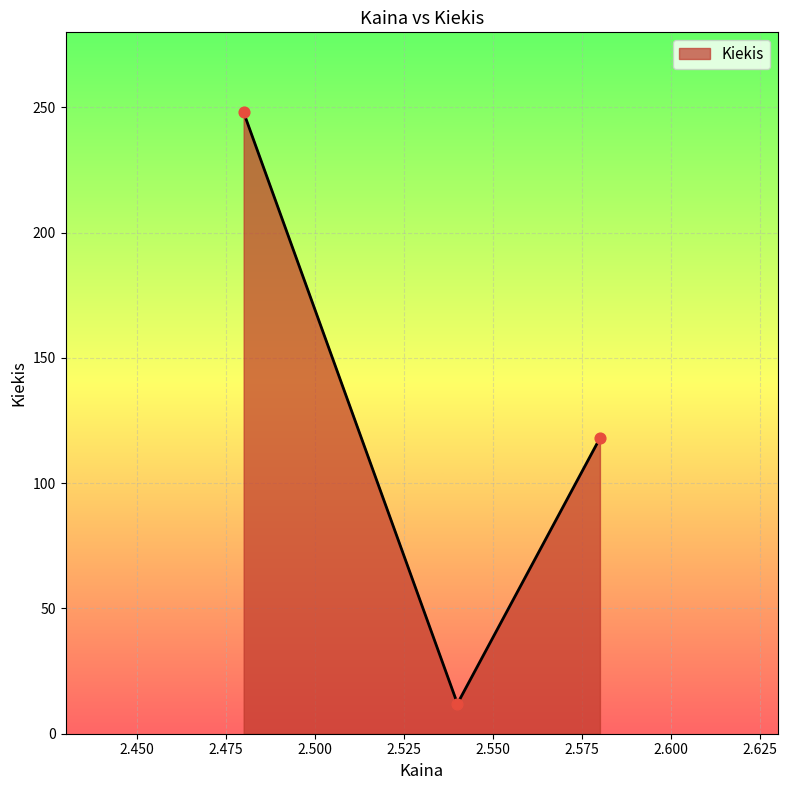

What is the sum of all values?

378